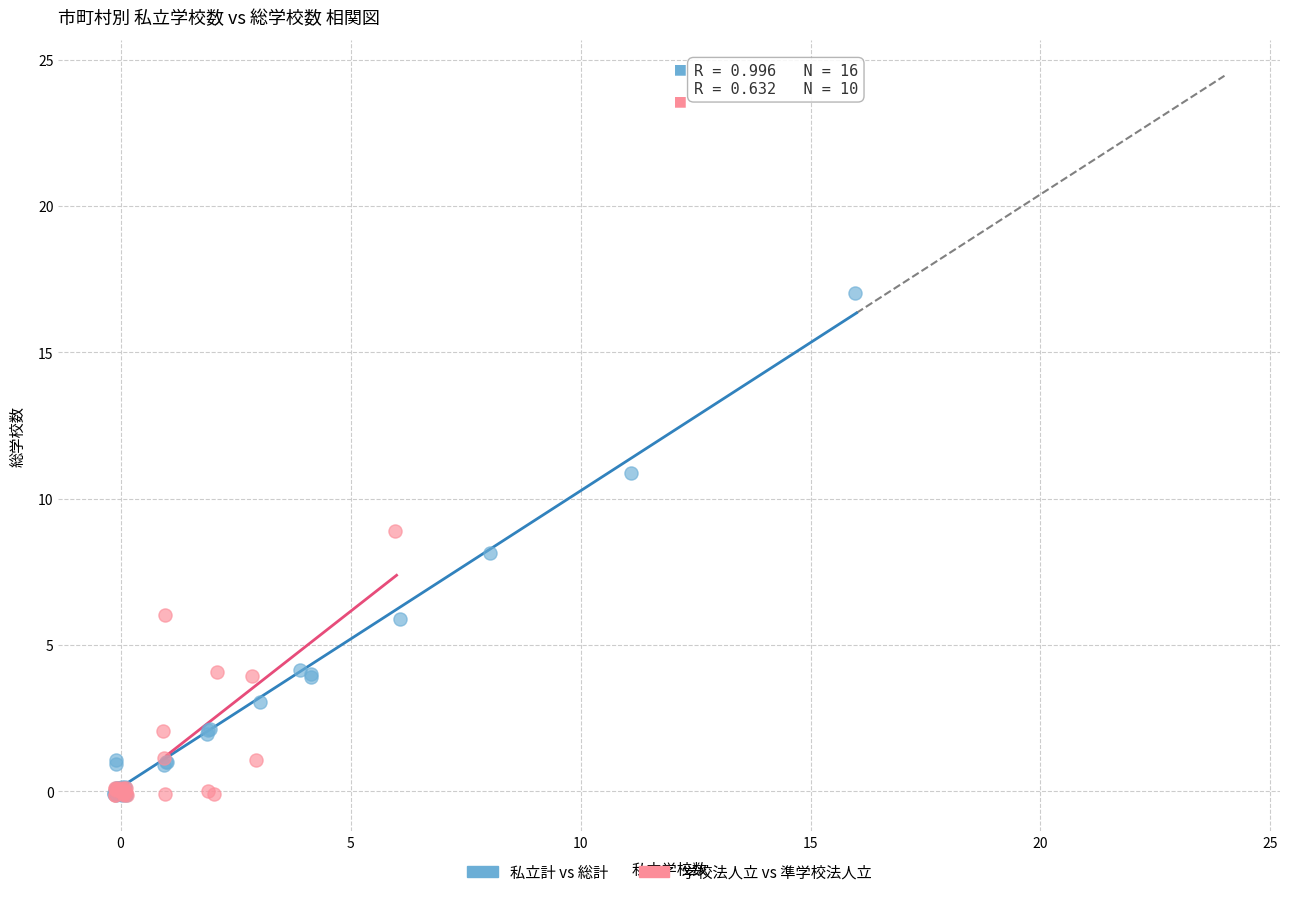

What are all the series names shown in the legend?

私立計 vs 総計, 学校法人立 vs 準学校法人立